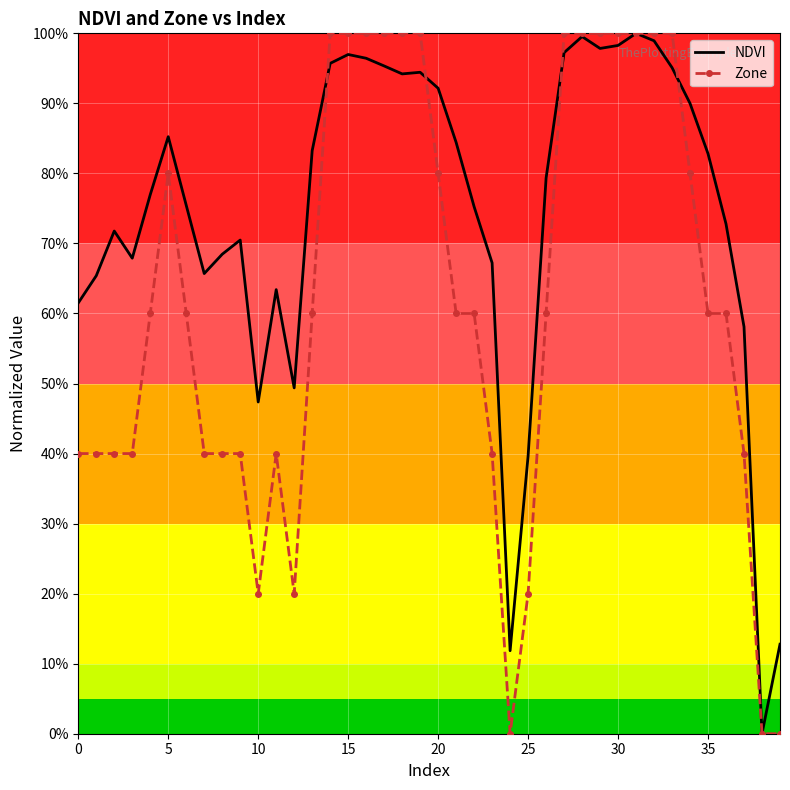

What are all the series names shown in the legend?

NDVI, Zone